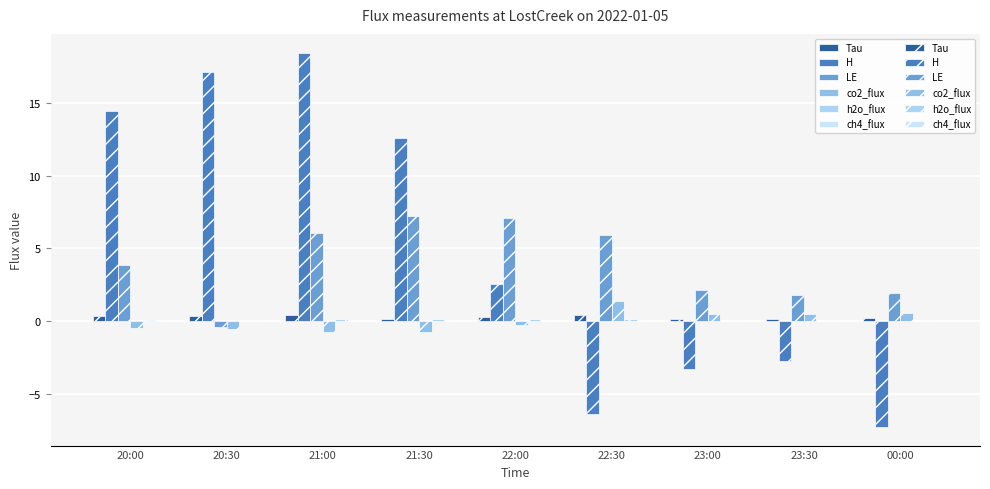

Reading left to right, transcribe all the data shown in this chart.

Tau: 0.3	0.4	0.4	0.2	0.3	0.4	0.2	0.2	0.2
H: 14.4	17.1	18.4	12.6	2.5	-6.3	-3.3	-2.7	-7.2
LE: 3.8	-0.4	6.0	7.2	7.1	5.9	2.2	1.8	1.9
co2_flux: -0.4	-0.5	-0.7	-0.7	-0.2	1.4	0.5	0.5	0.5
h2o_flux: 0.1	-0.0	0.1	0.2	0.2	0.1	0.0	0.0	0.0
ch4_flux: -0.0	-0.0	-0.0	-0.0	0.0	0.0	0.0	0.0	0.0